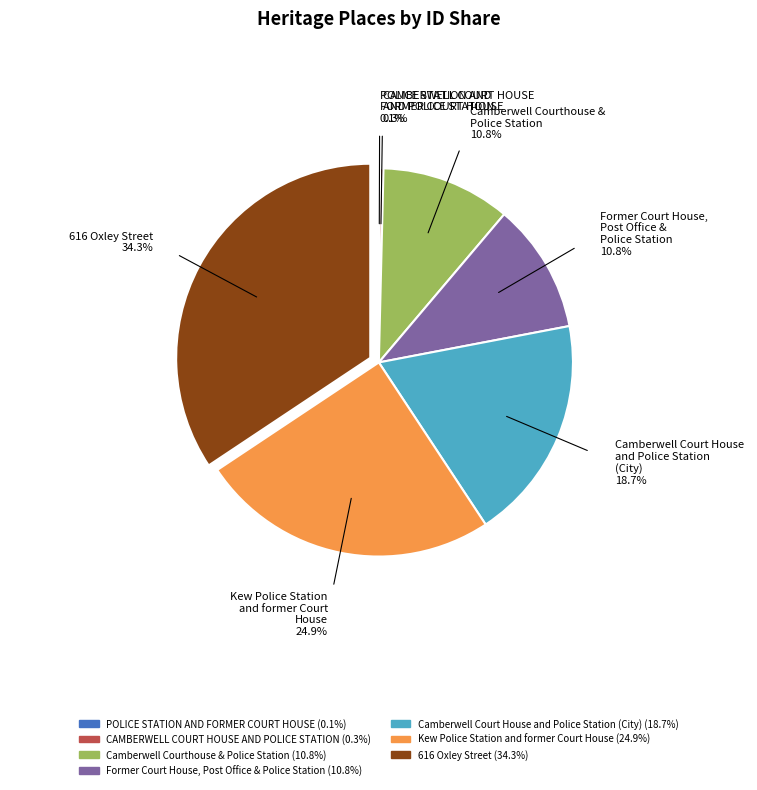

Does Camberwell Court House and Police Station (City) represent more than half of the total?

No